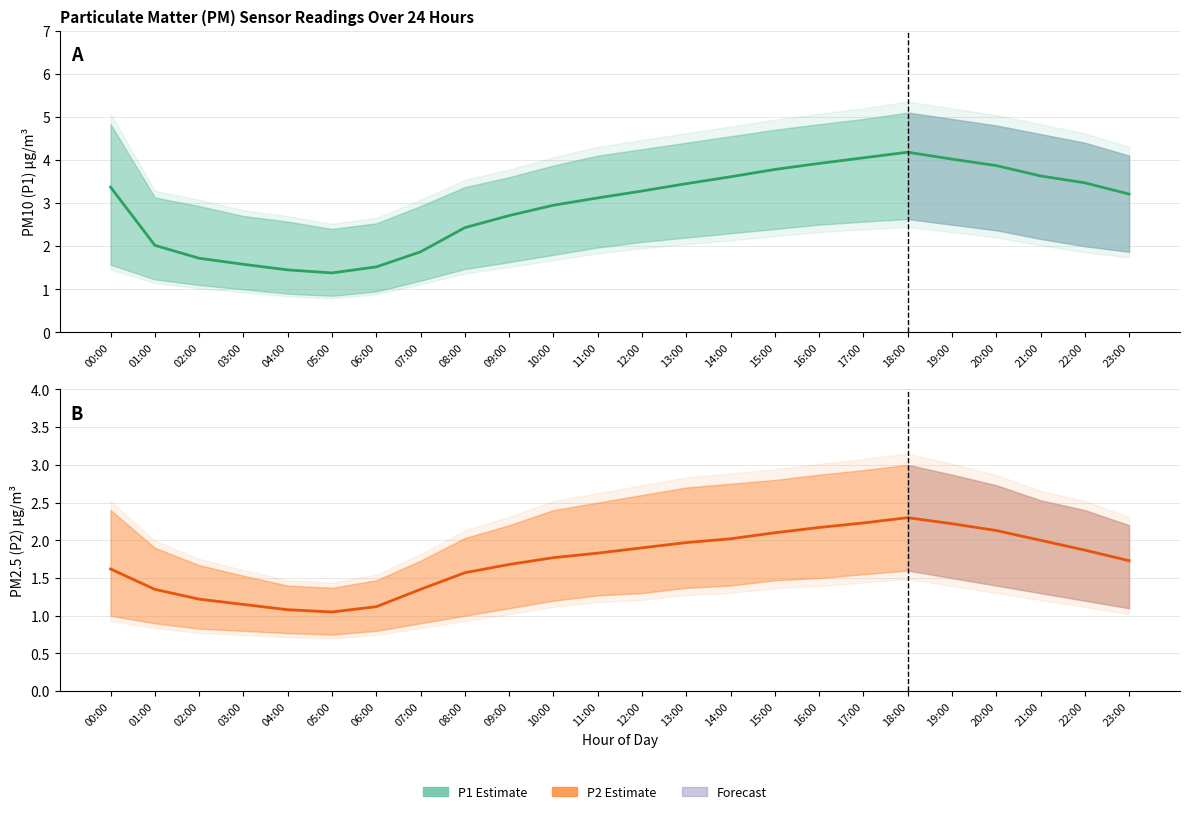

At how many categories does at least one series exceed 1?

24